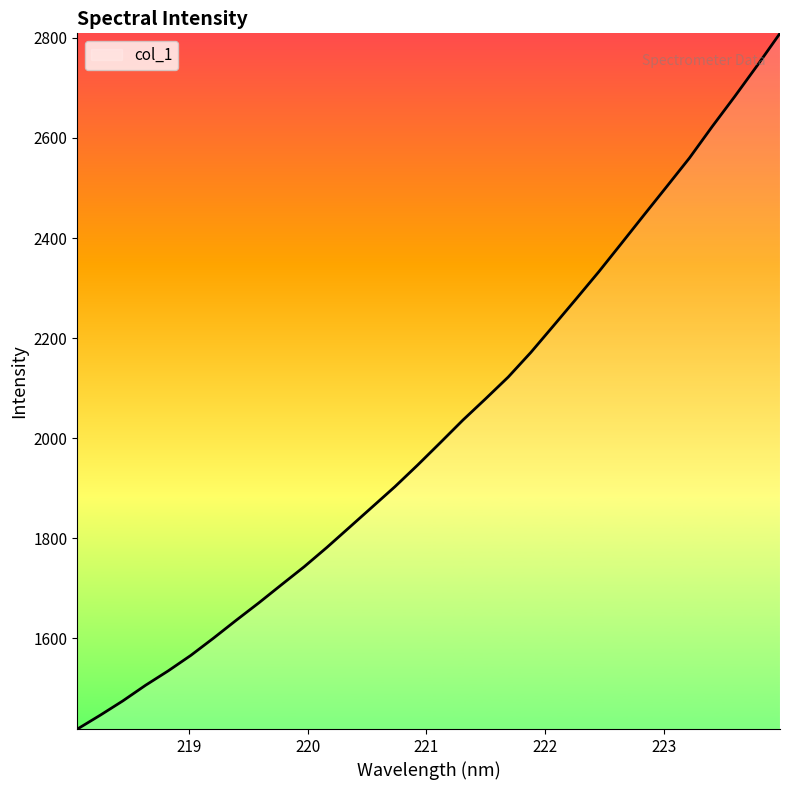

What is the minimum value shown in the chart?

1418.5